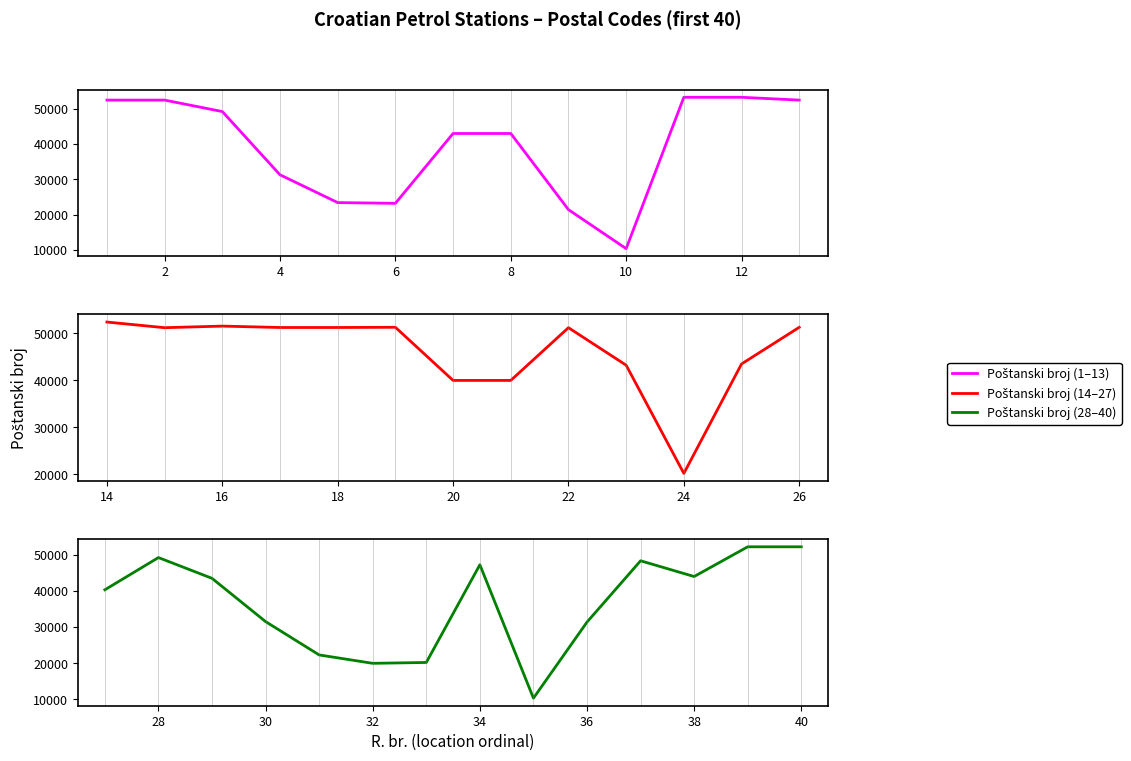

Count the number of values greater than 44000.

19